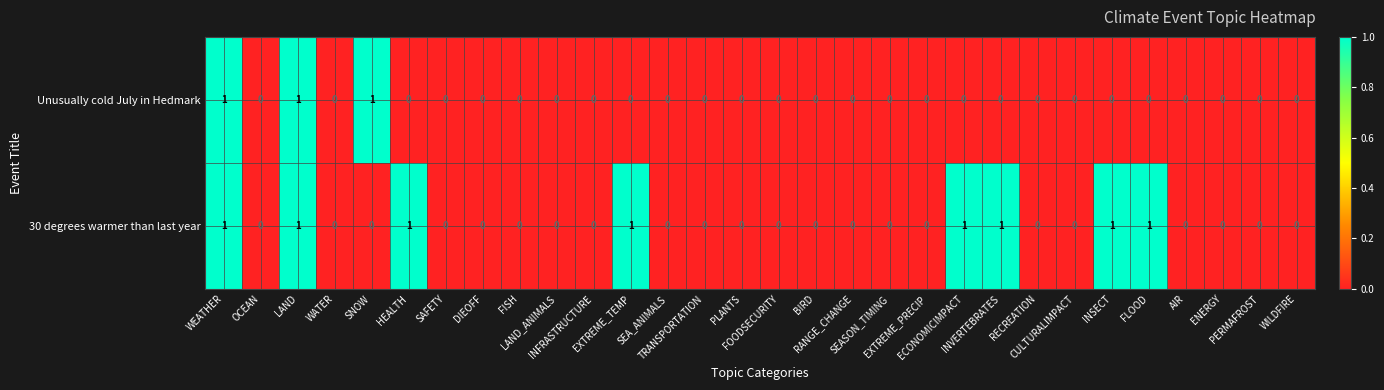

Count the 30 degrees warmer than last year values in the range 0 to 1.

30